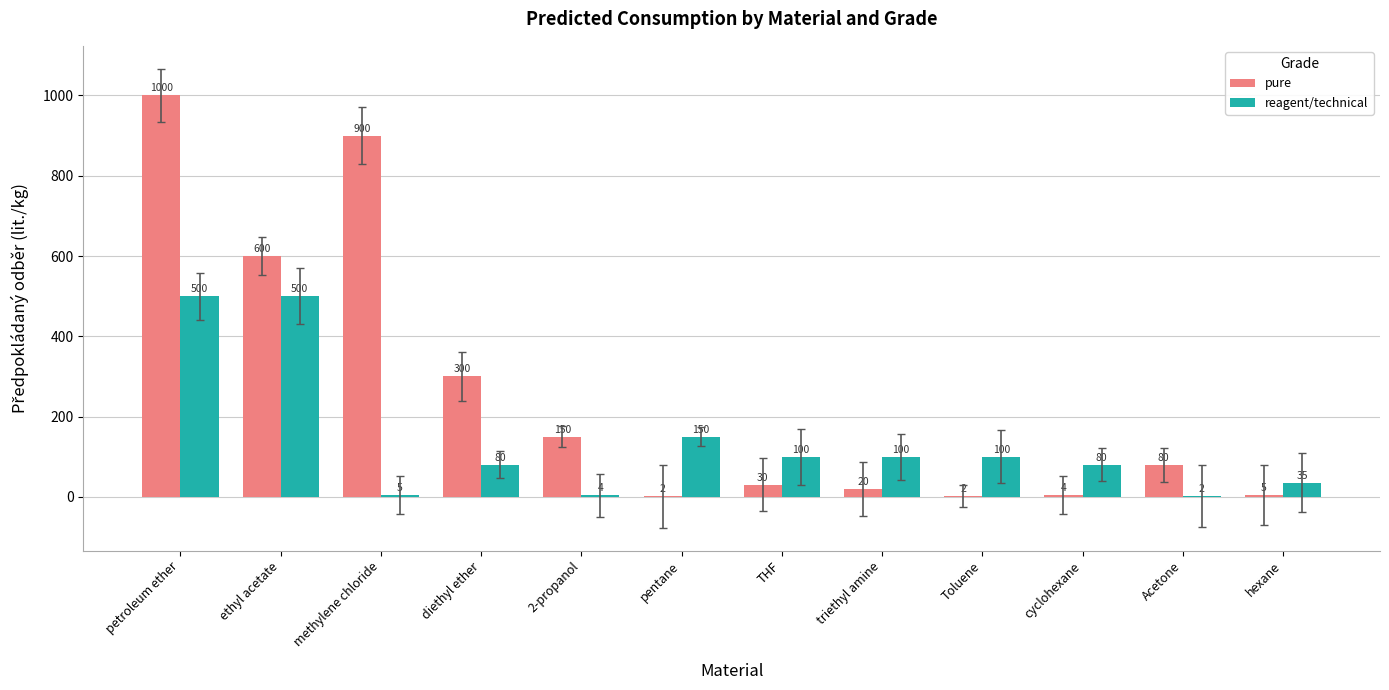

What is the approximate value of reagent/technical at triethyl amine?

100